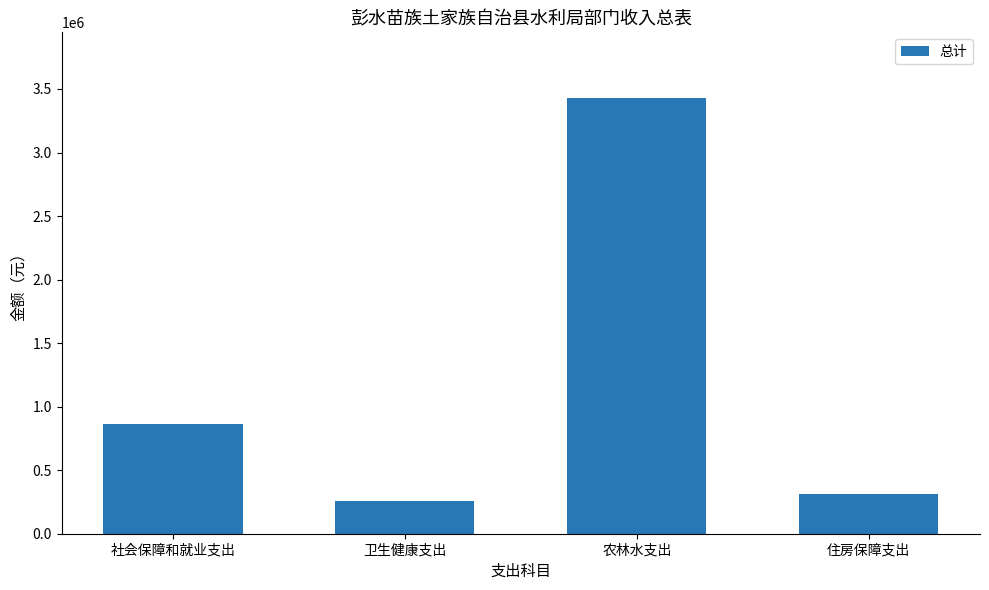

At which label is the value closest to 1842856?

社会保障和就业支出